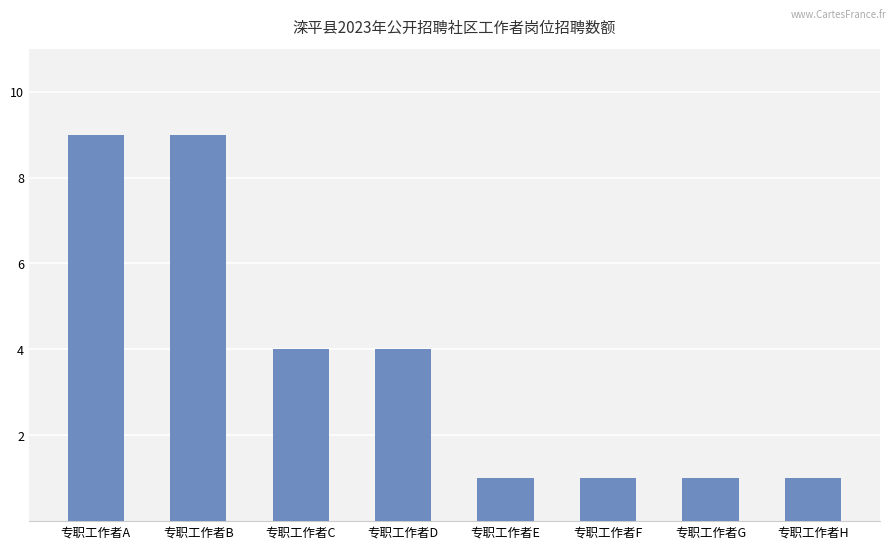

What is the maximum value shown in the chart?

9